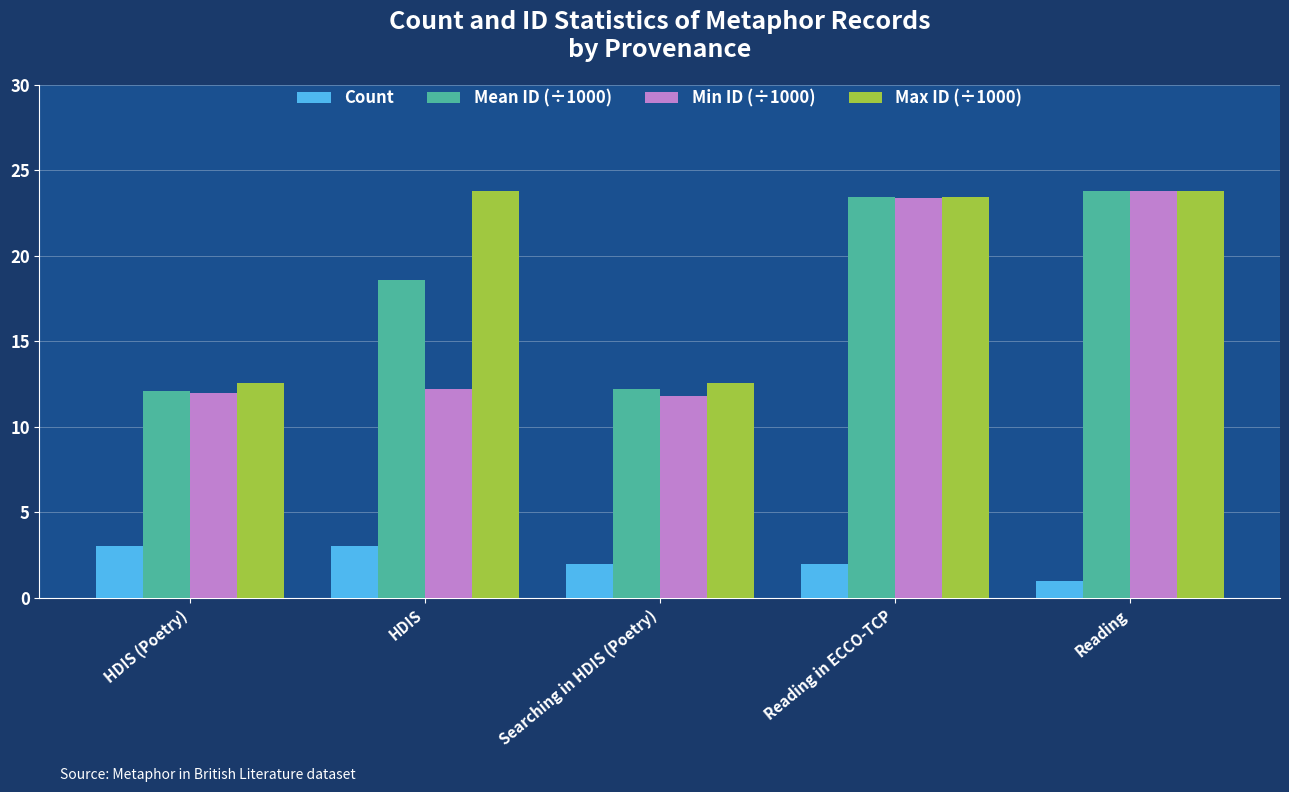

What is the minimum value shown in the chart?

1.0